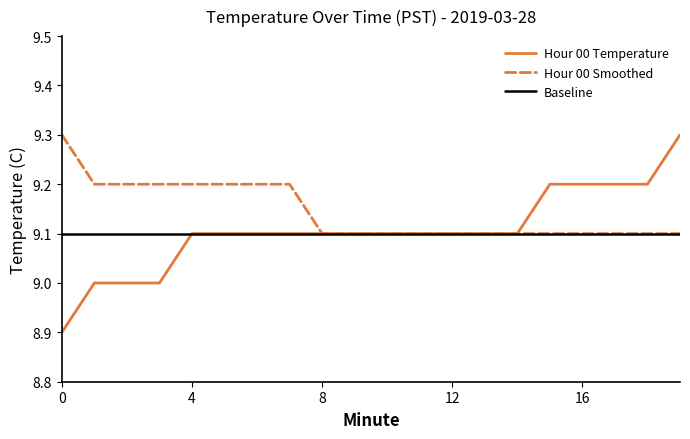

Count the Hour 00 Smoothed values in the range 9 to 10.

20